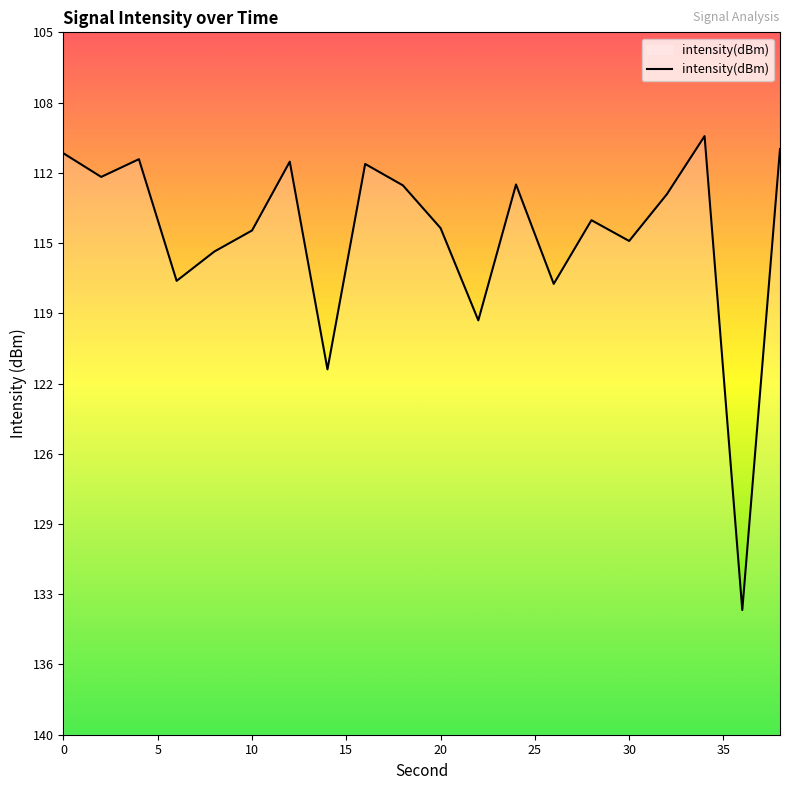

What is the minimum value shown in the chart?

-133.8